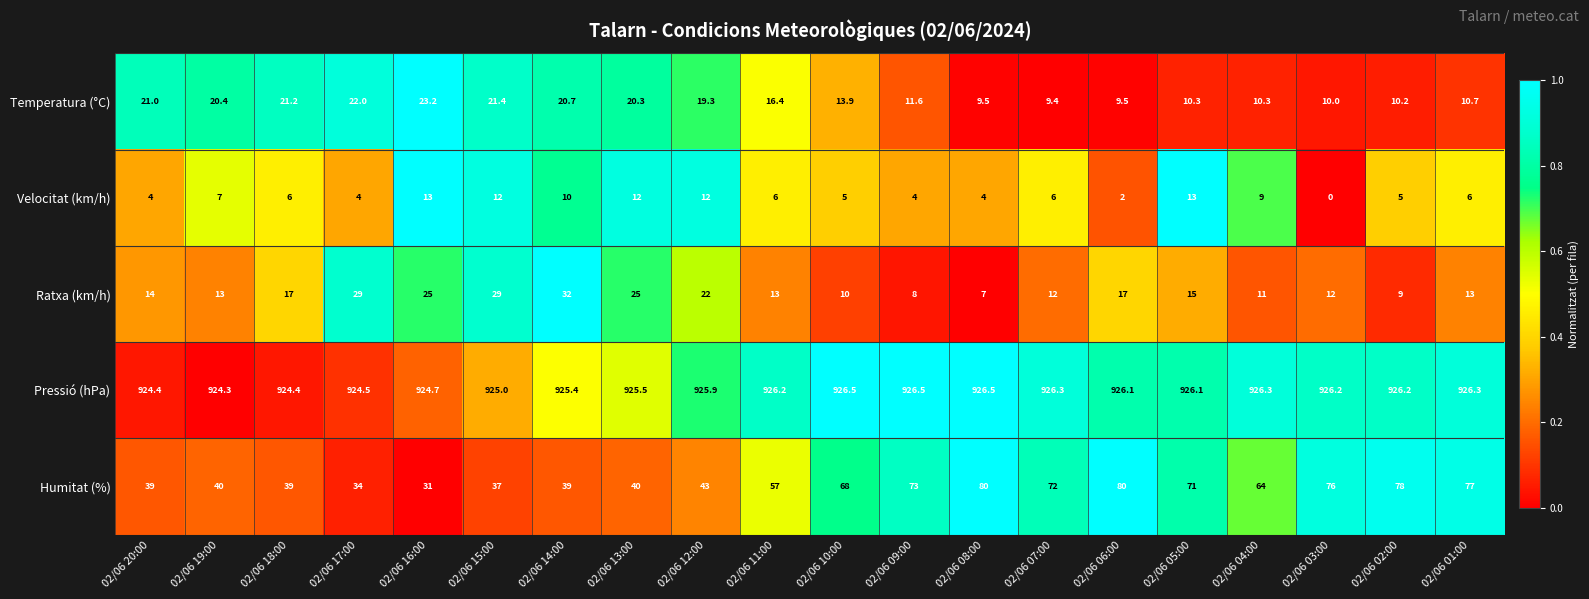

At 02/06 08:00, list the series in order from largest to smallest.

Pressió (hPa), Humitat (%), Temperatura (°C), Ratxa (km/h), Velocitat (km/h)